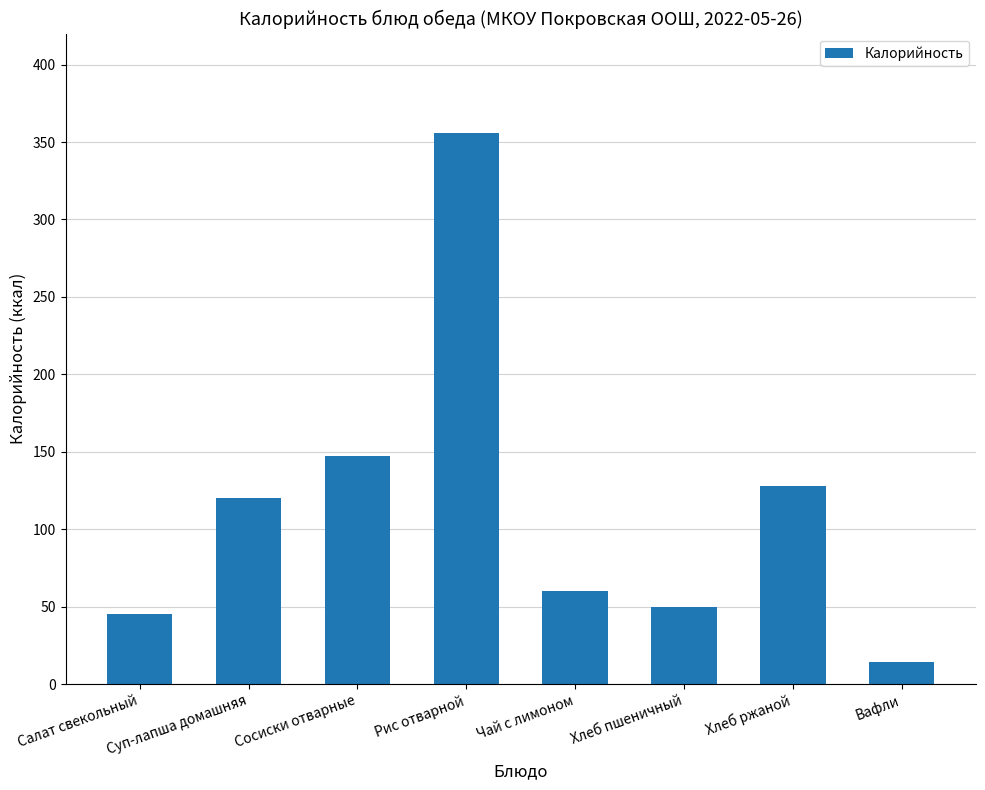

What is the approximate value at Чай с лимоном?

60.0